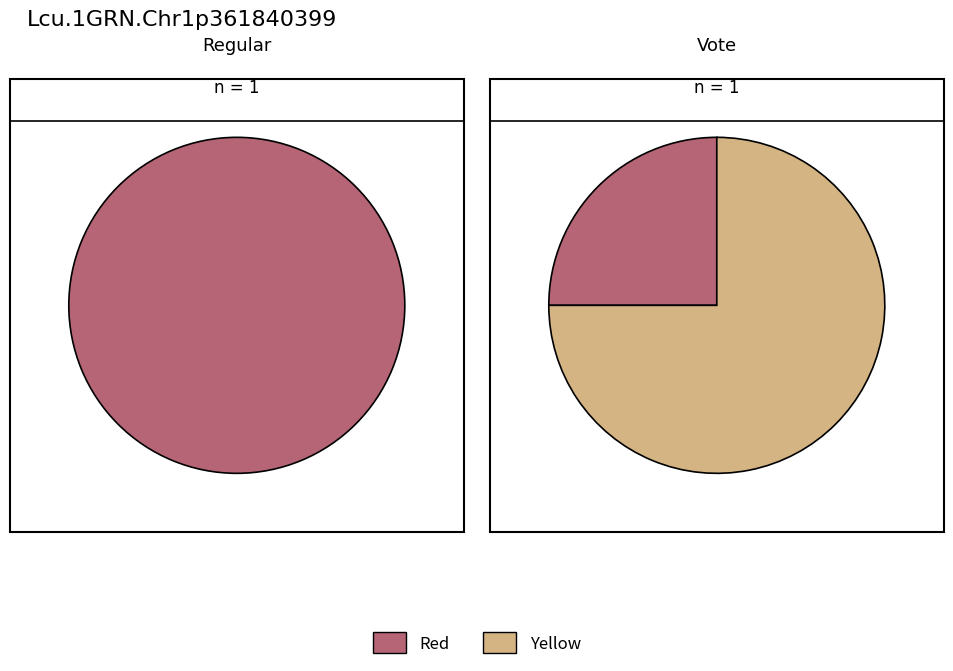

To the nearest percent, what is the average slice percentage?

50%